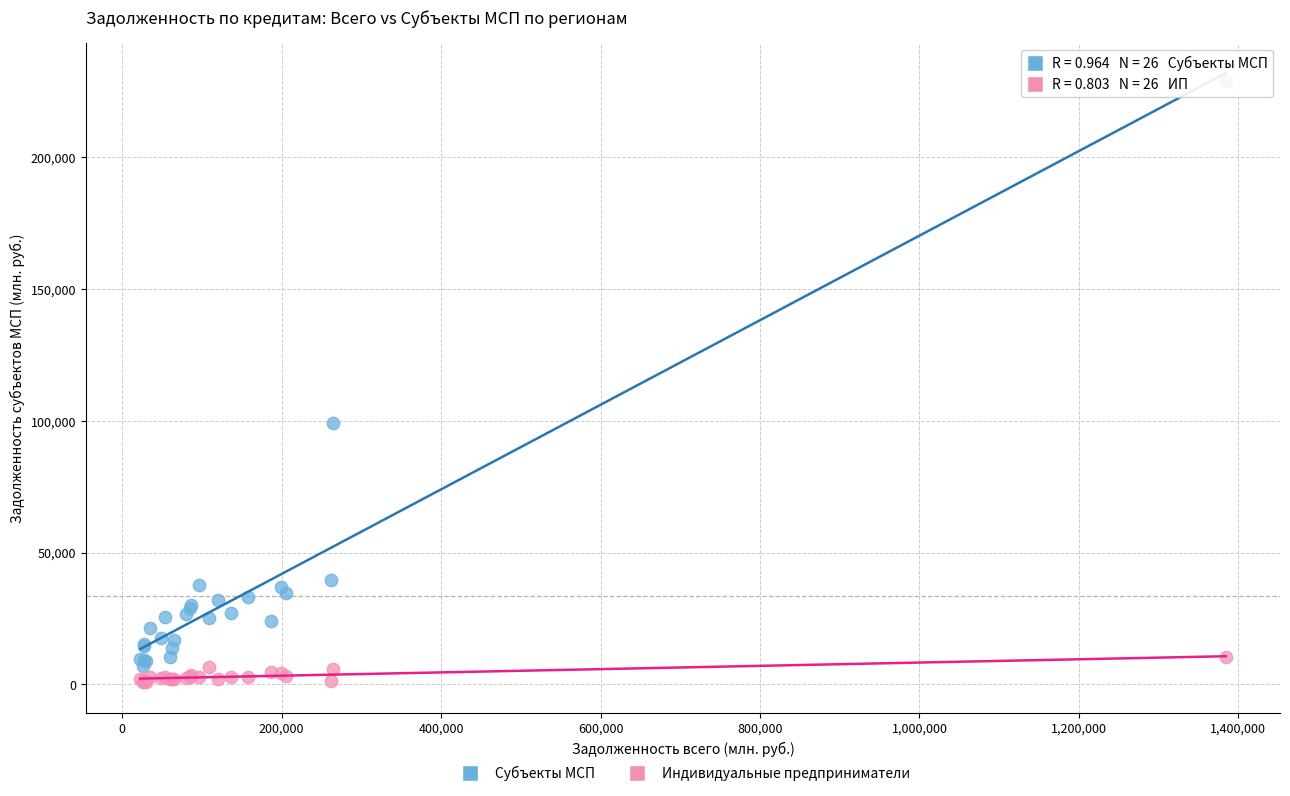

What is the X range (max minus min) for the scatter plot?

1361609